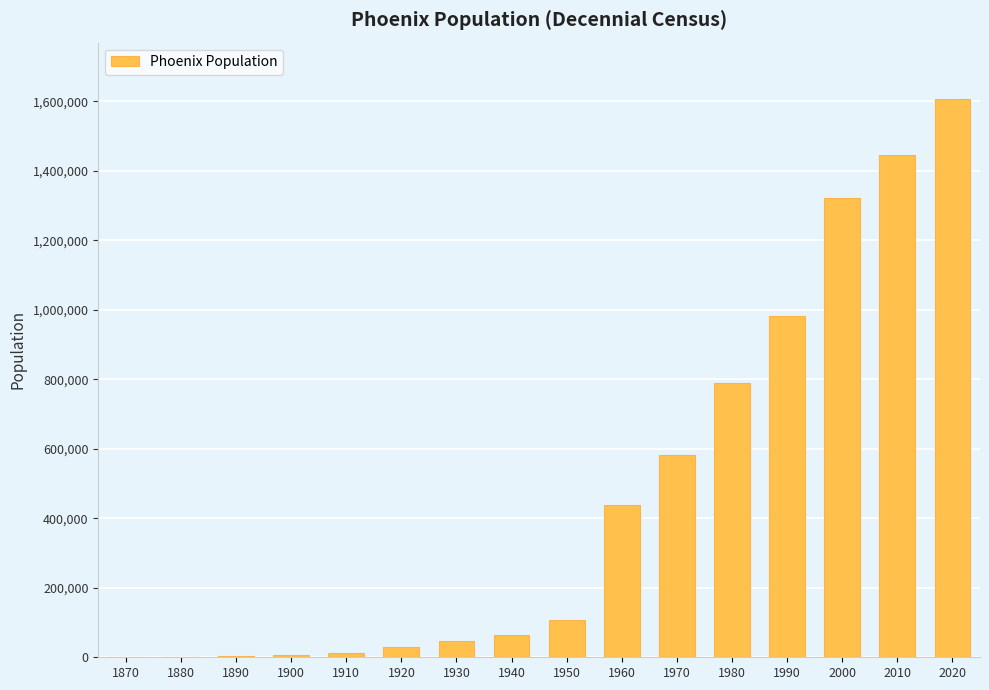

Is it true that the value at 1920 is 29053?

True